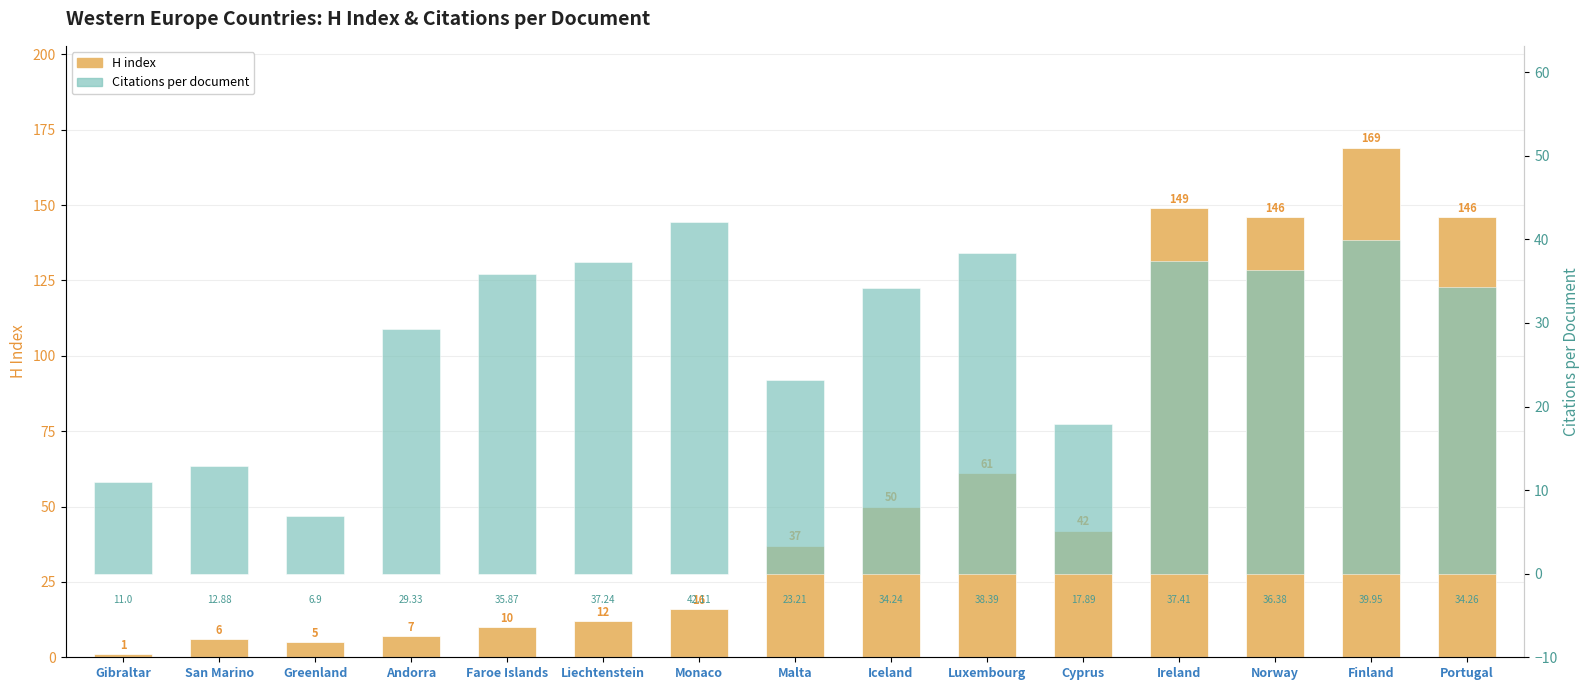

Count the number of categories in the chart.

15